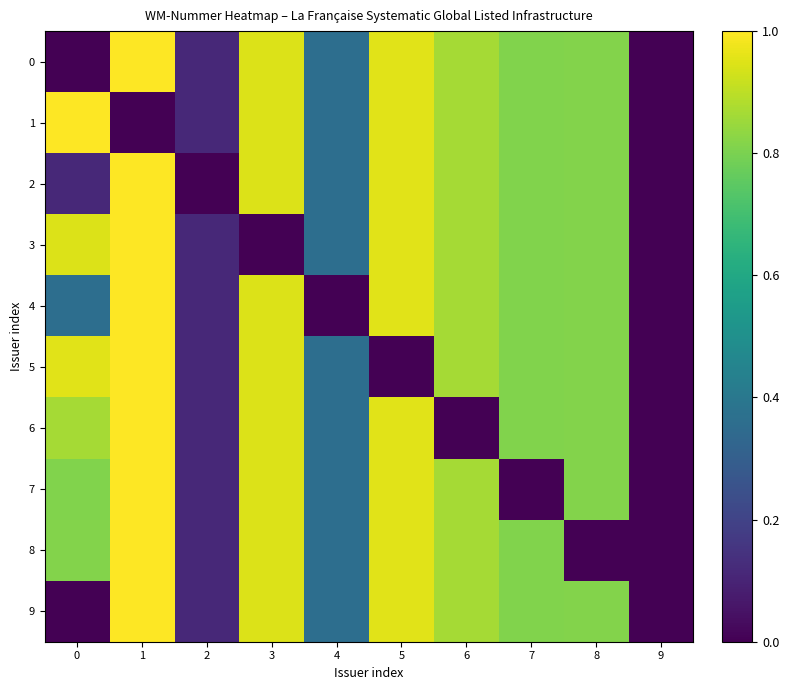

Which has a higher value, 3 or 6?

3